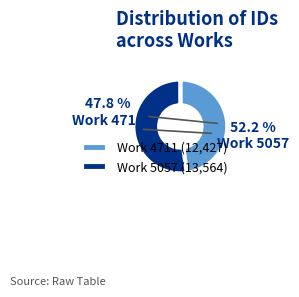

Which category has the smallest portion of the pie?

Work 4711